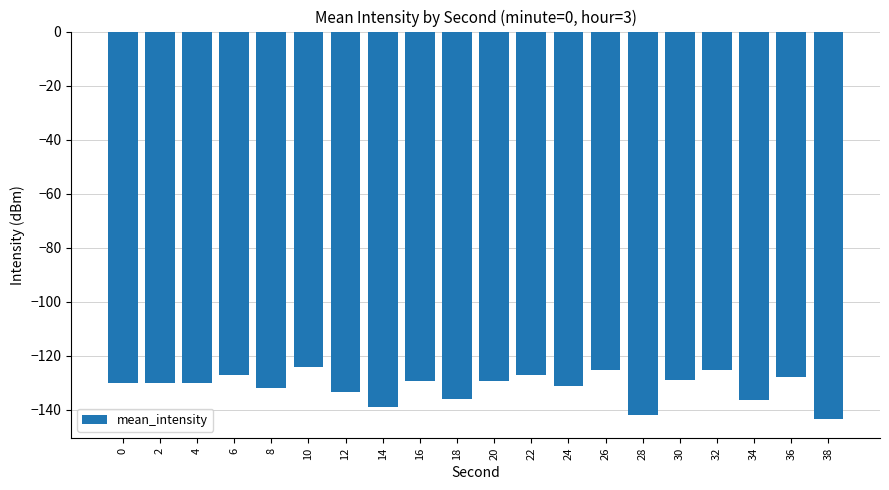

At which category does the chart reach its minimum across all series?

38